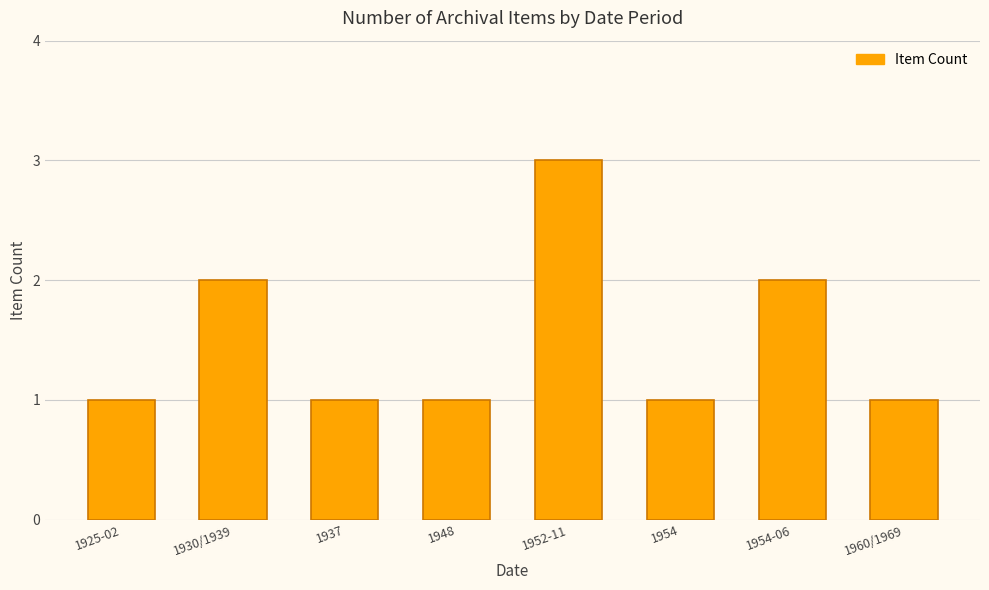

What is the ratio of the value at 1930/1939 to the value at 1960/1969?

2.0